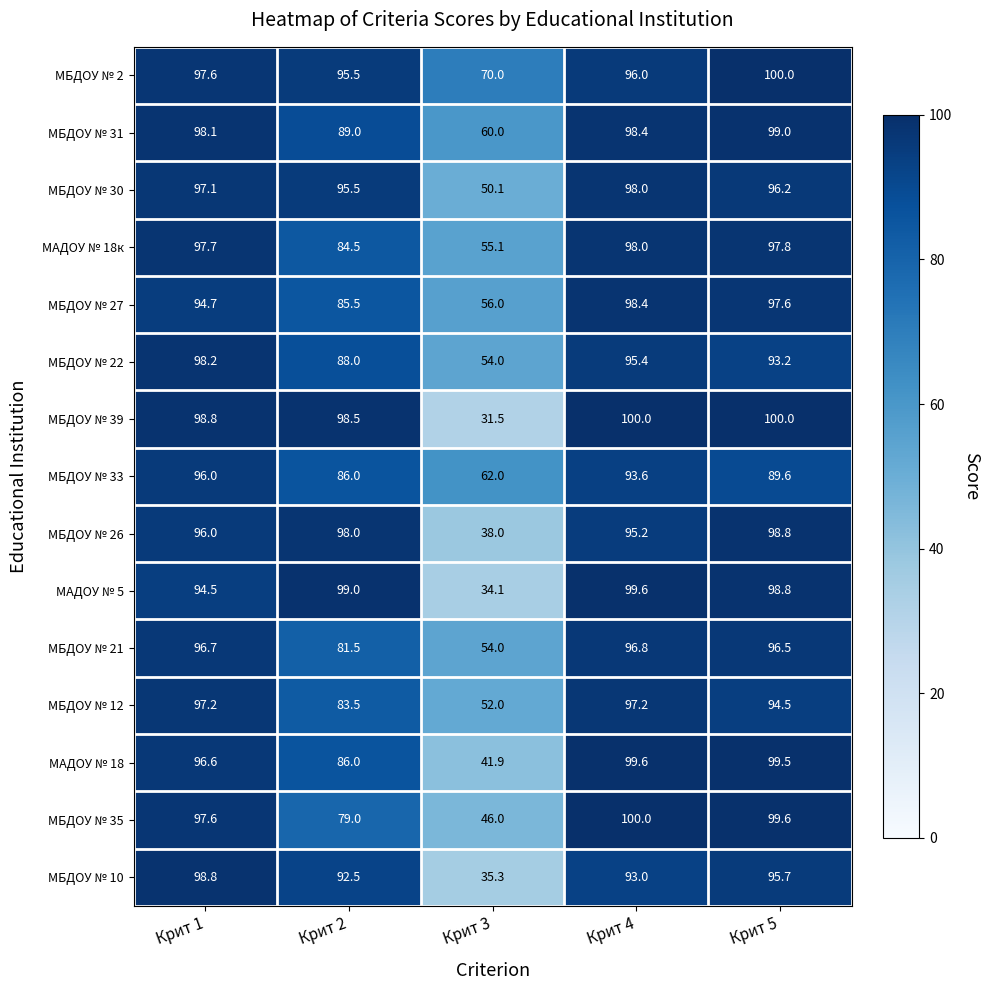

Where is МБДОУ № 10 nearest to the value 67?

Крит 2